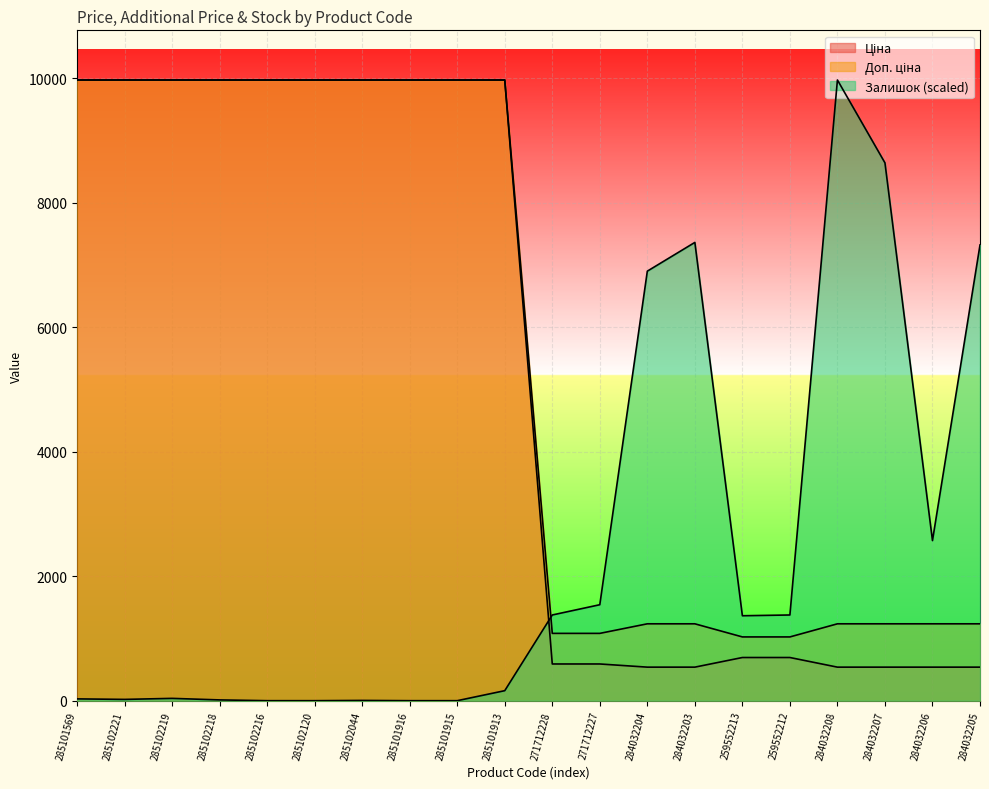

Count the number of data series in this chart.

3